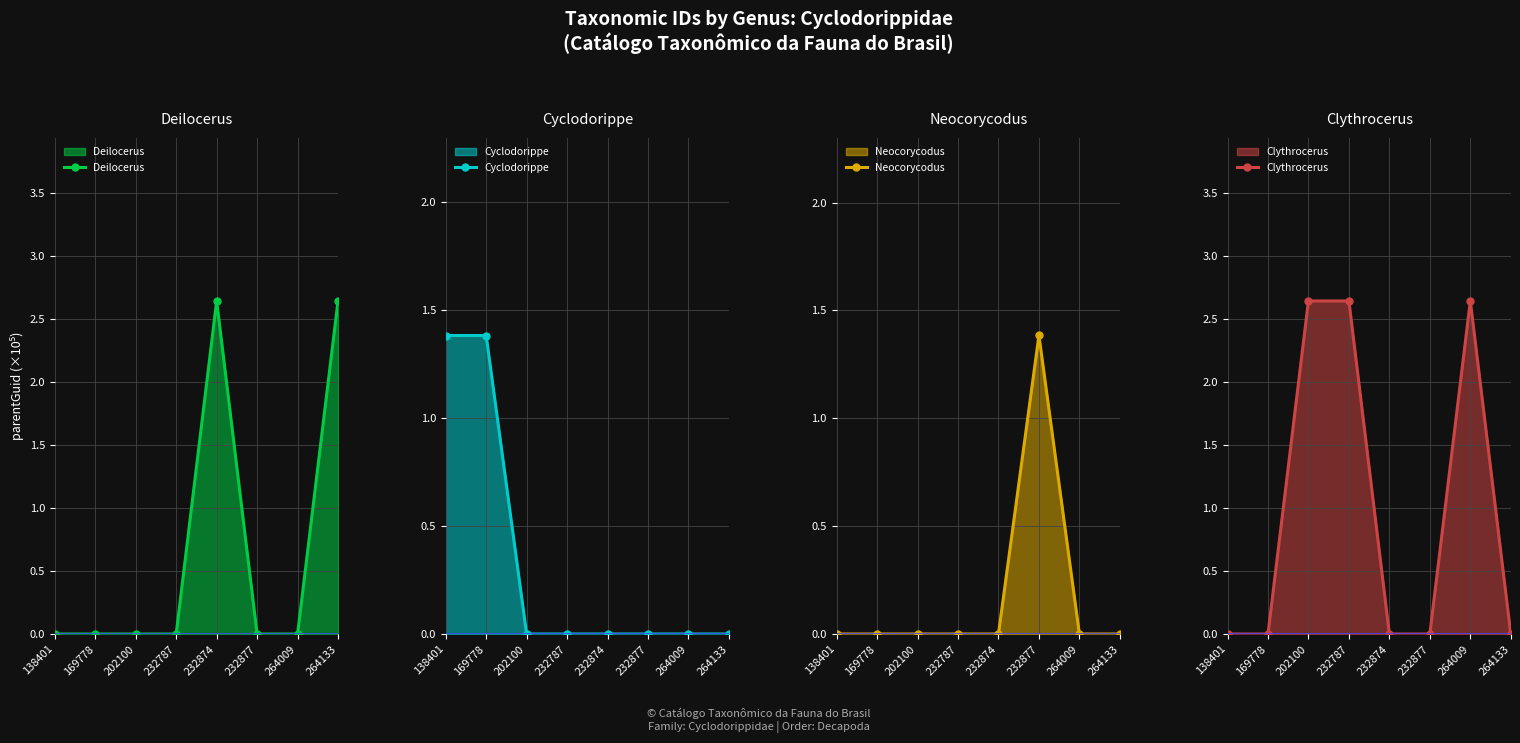

Is it true that Clythrocerus equals 0.0 at 169778?

True